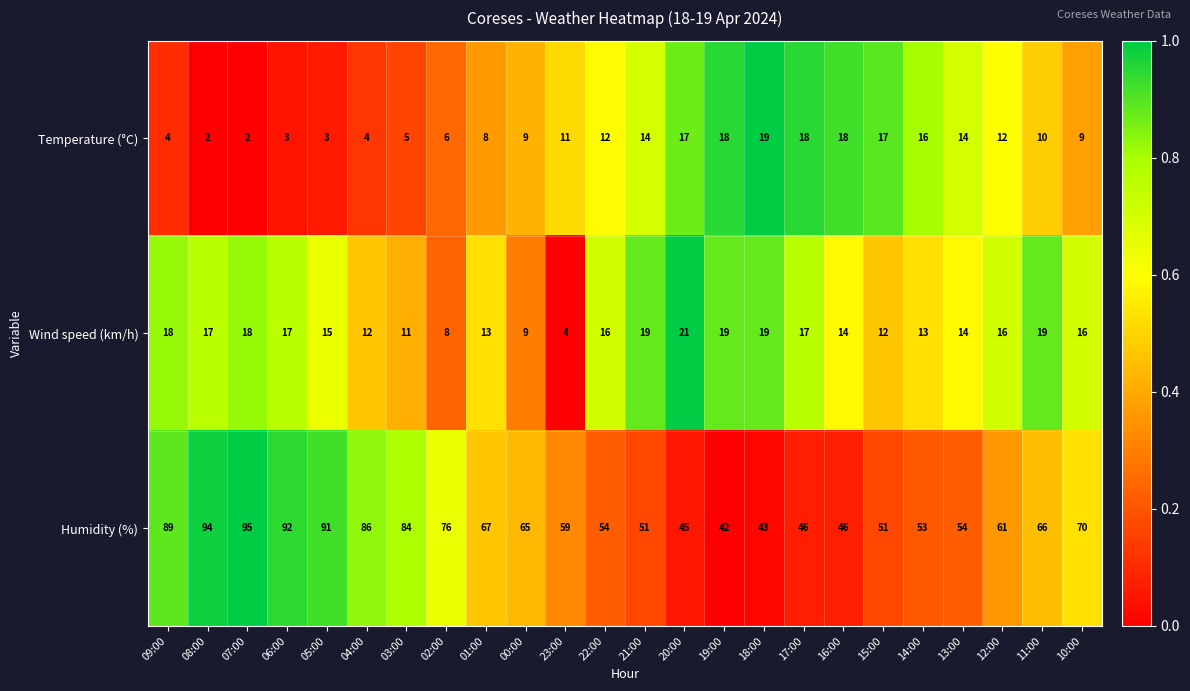

Which series has the widest spread of values?

Humidity (%)